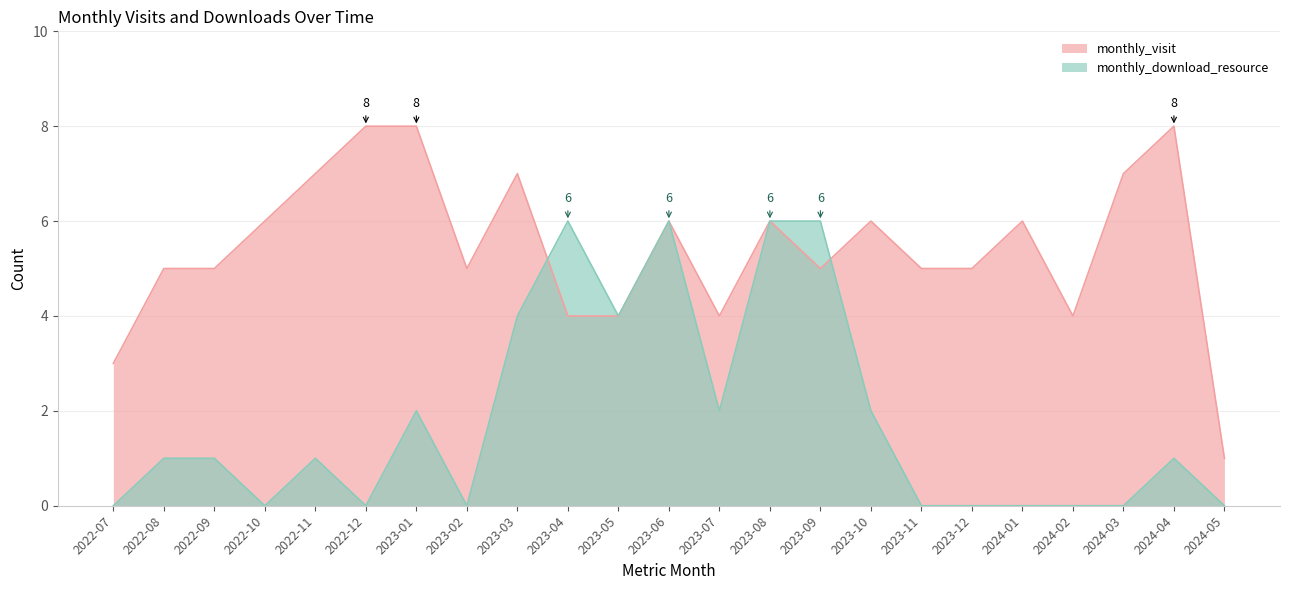

Does the chart display data point markers on the line(s)?

No